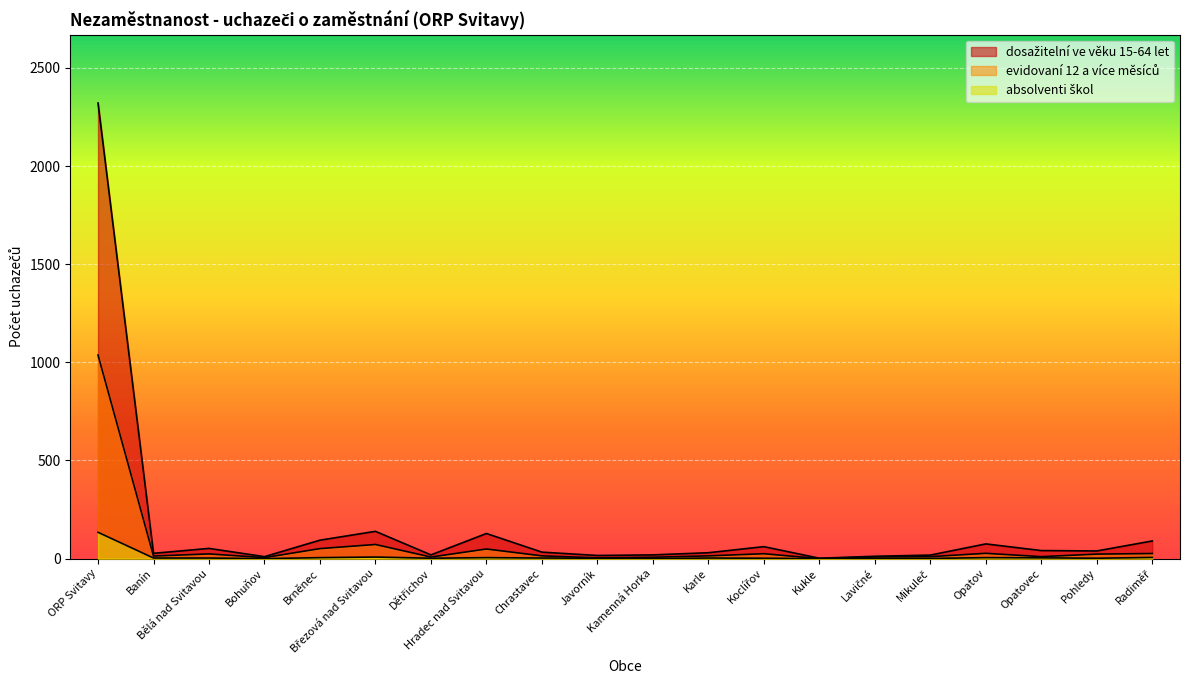

Rank the series by their average value, from lowest to highest.

absolventi škol, evidovaní 12 a více měsíců, dosažitelní ve věku 15-64 let